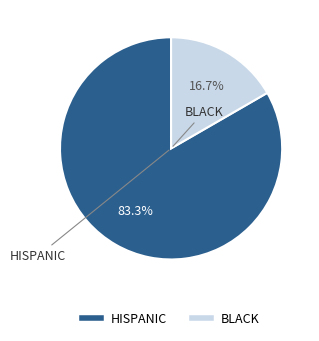

Count the number of slices in the pie.

2